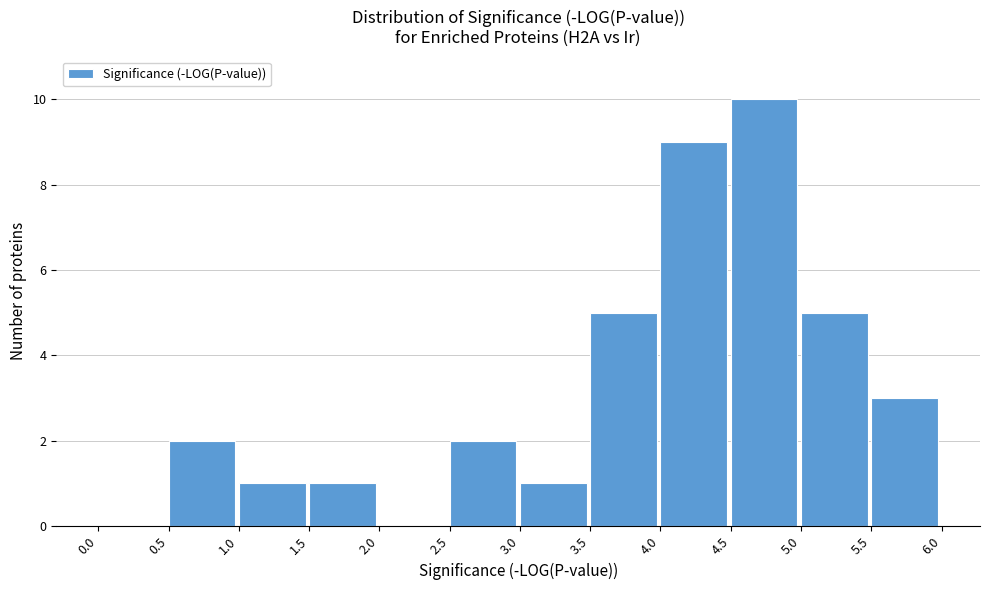

Reading left to right, list every bar in this chart as the range it spans on the x-axis followed by its height. The values are not printed on the chart, so give them approximately, as read against the axis.

0.0 to 0.5: 0
0.5 to 1.0: 2
1.0 to 1.5: 1
1.5 to 2.0: 1
2.0 to 2.5: 0
2.5 to 3.0: 2
3.0 to 3.5: 1
3.5 to 4.0: 5
4.0 to 4.5: 9
4.5 to 5.0: 10
5.0 to 5.5: 5
5.5 to 6.0: 3